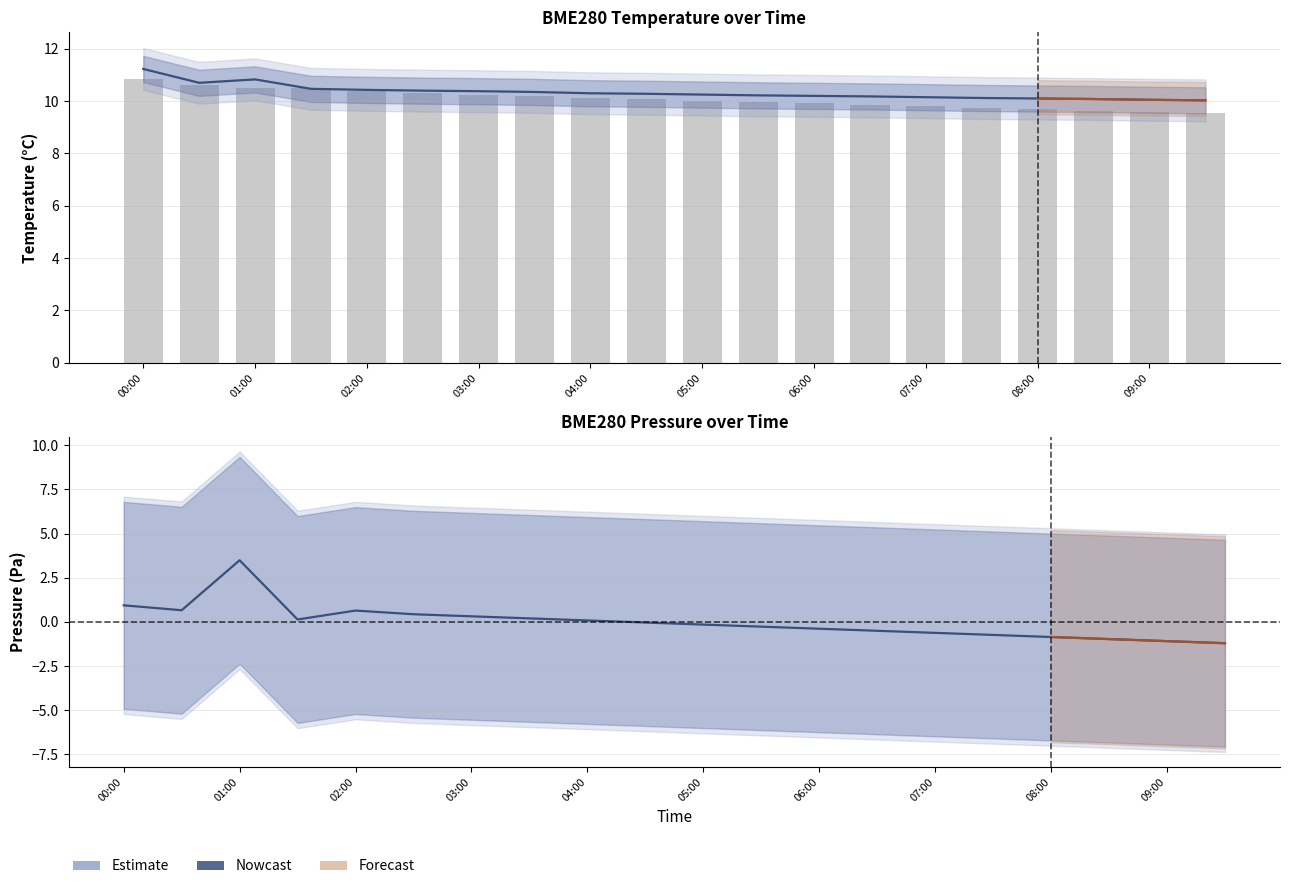

How many values in the Nowcast series exceed 0?

9